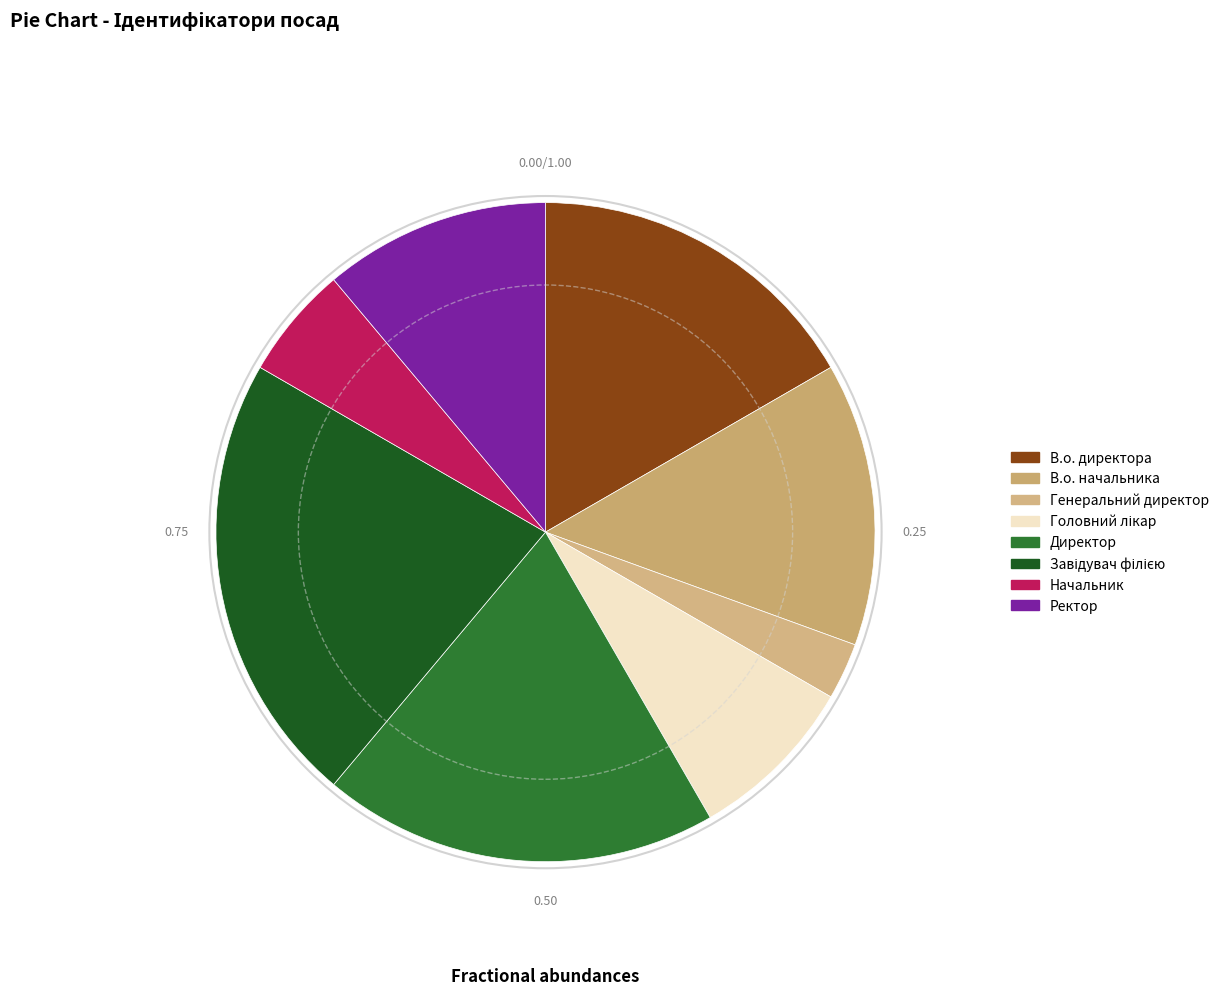

How many segments does this pie chart have?

8